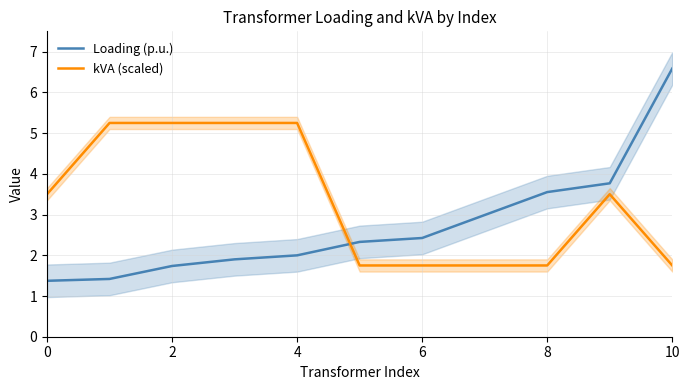

What is the value of the Loading (p.u.) point at the 2nd from the left?

1.4